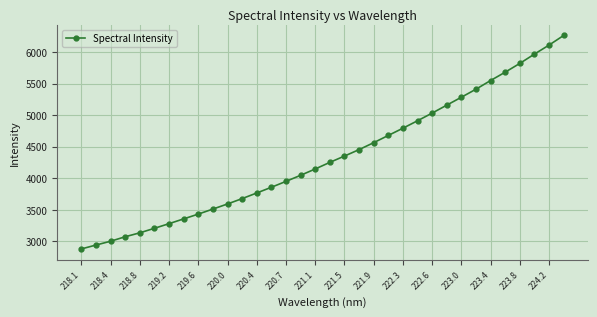

What is the value of the 10th point from the left?

3511.4